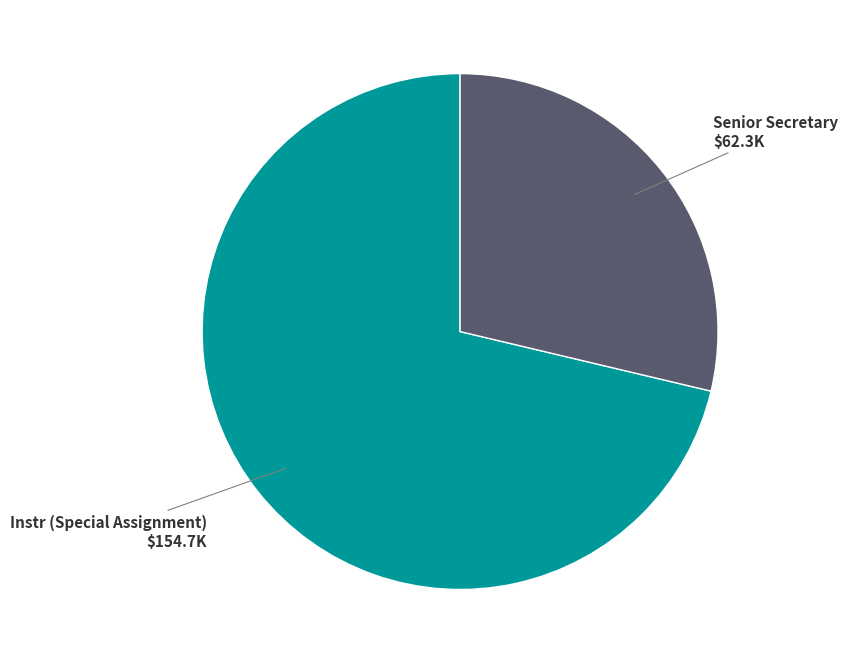

Rank the categories by value from highest to lowest.

Instr (Special Assignment), Senior Secretary